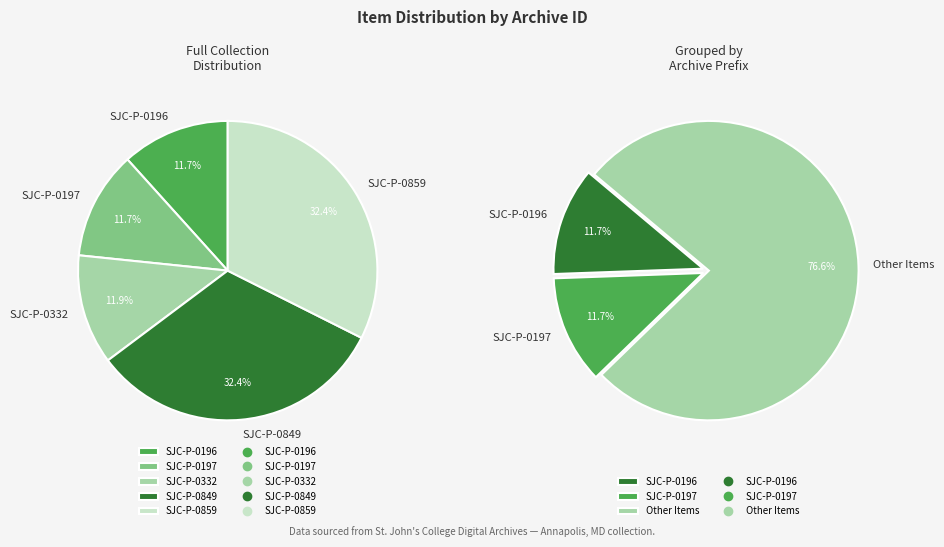

How many slices are in this pie chart?

5